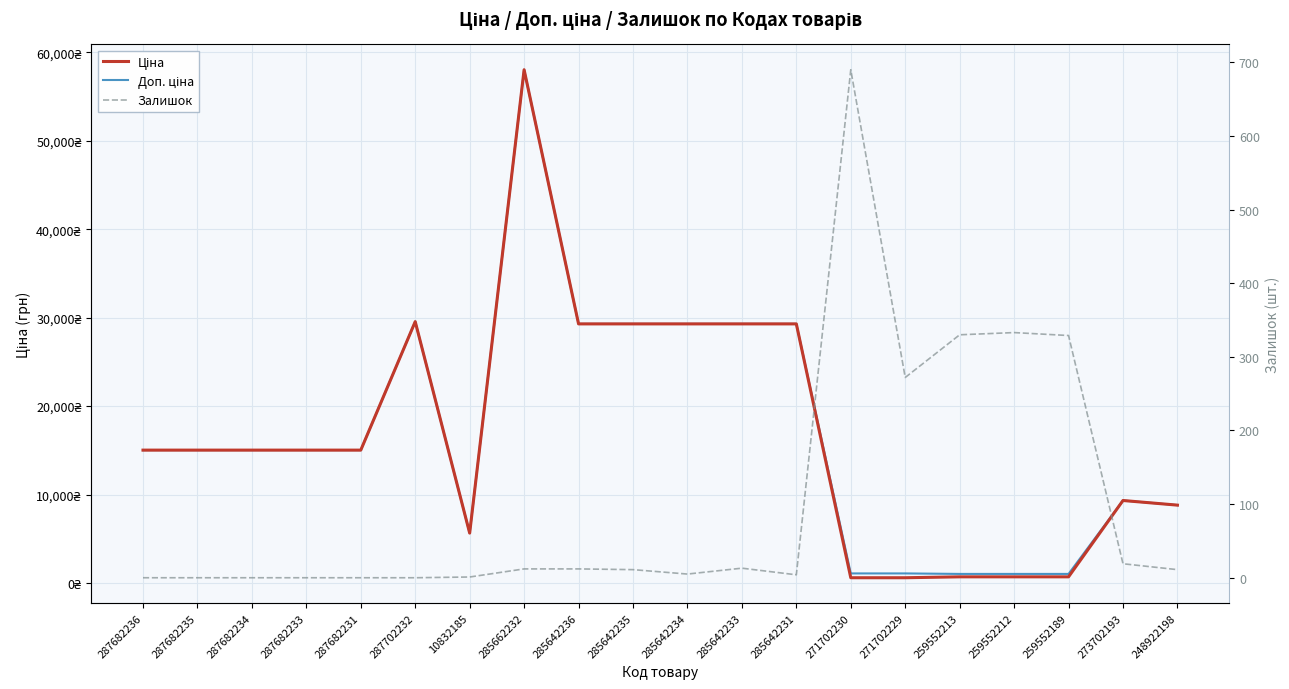

True or false: Залишок has a value of -367.1 at 287682234.

False